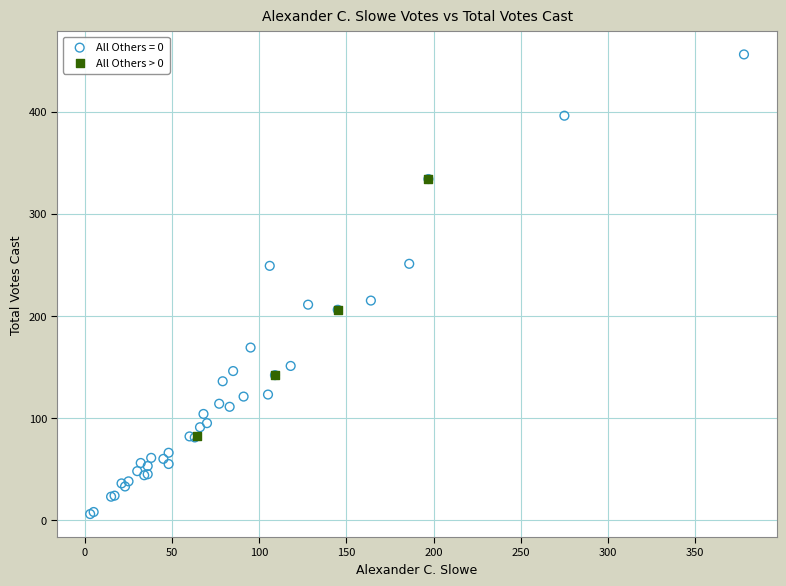

Which series contains the highest Y value?

All Others = 0